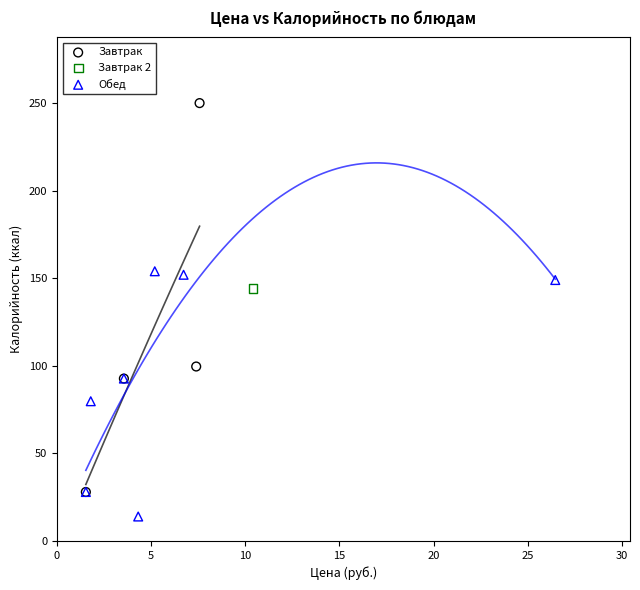

Which series reaches the maximum Y coordinate?

Завтрак